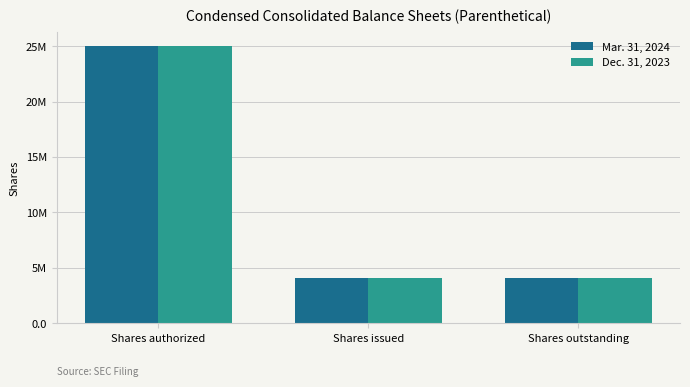

Rank the series at Shares issued from lowest to highest value.

Mar. 31, 2024, Dec. 31, 2023